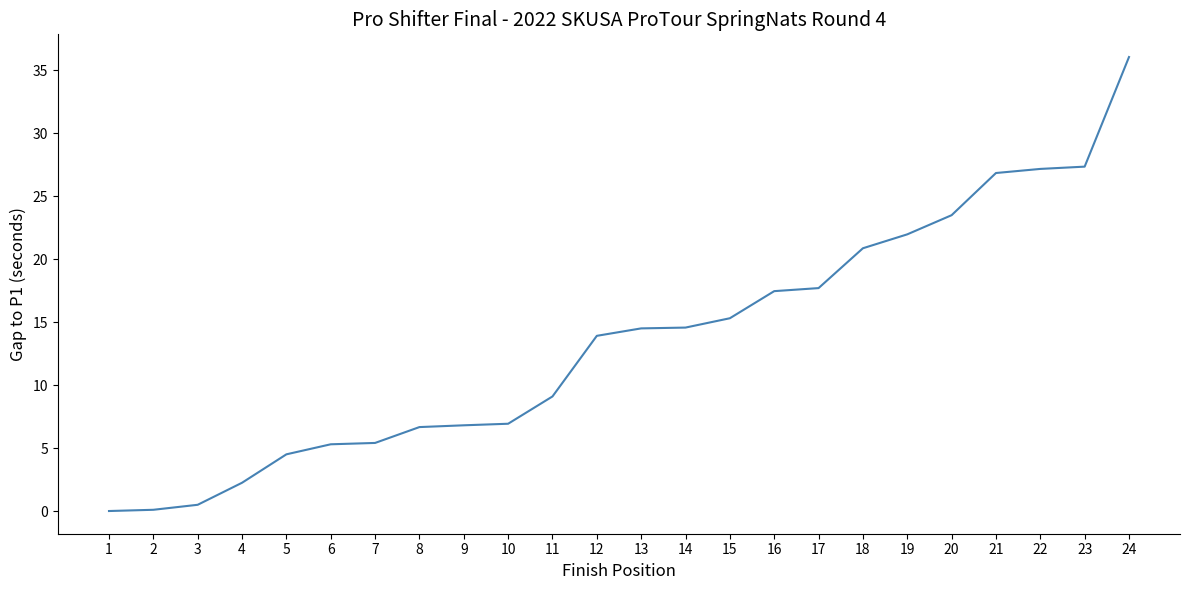

What is the ratio of the value at 16 to the value at 11?

1.9